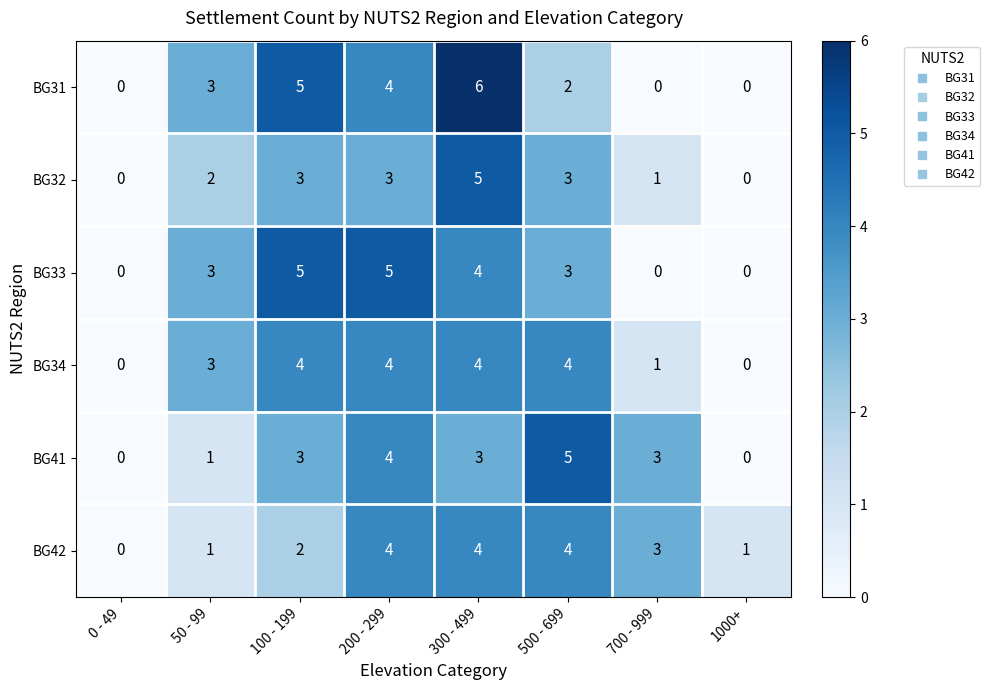

How many positive values does the BG31 series have?

5